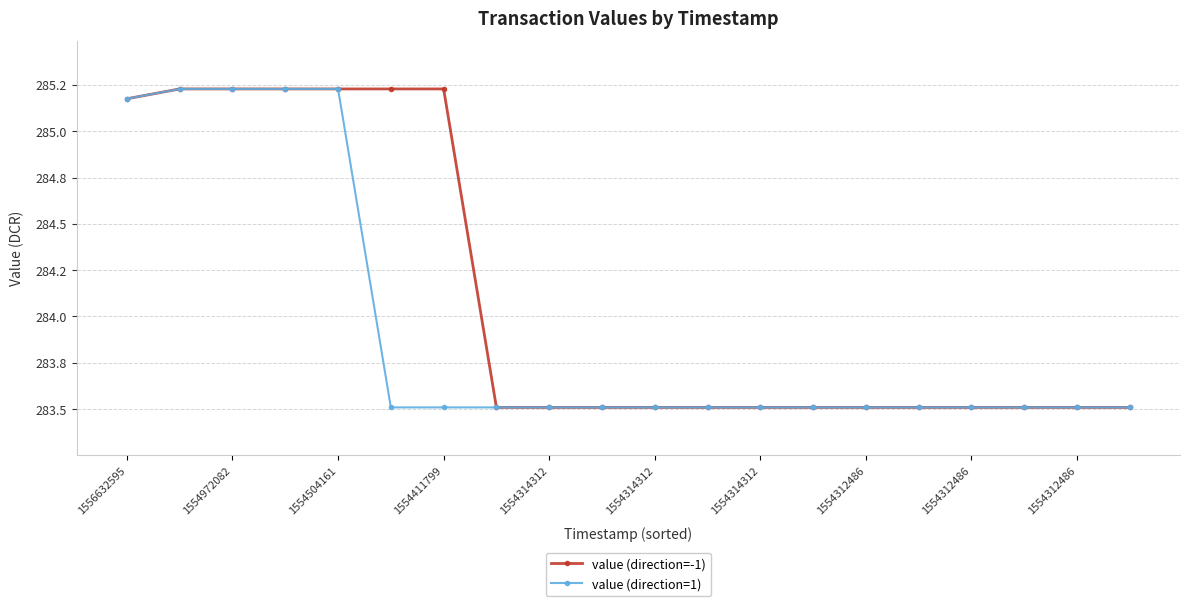

Reading right to left, what are all the values shown in this chart?

value (direction=-1): 283.5	283.5	283.5	283.5	283.5	283.5	283.5	283.5	283.5	283.5	283.5	283.5	283.5	285.2	285.2	285.2	285.2	285.2	285.2	285.2
value (direction=1): 283.5	283.5	283.5	283.5	283.5	283.5	283.5	283.5	283.5	283.5	283.5	283.5	283.5	283.5	283.5	285.2	285.2	285.2	285.2	285.2